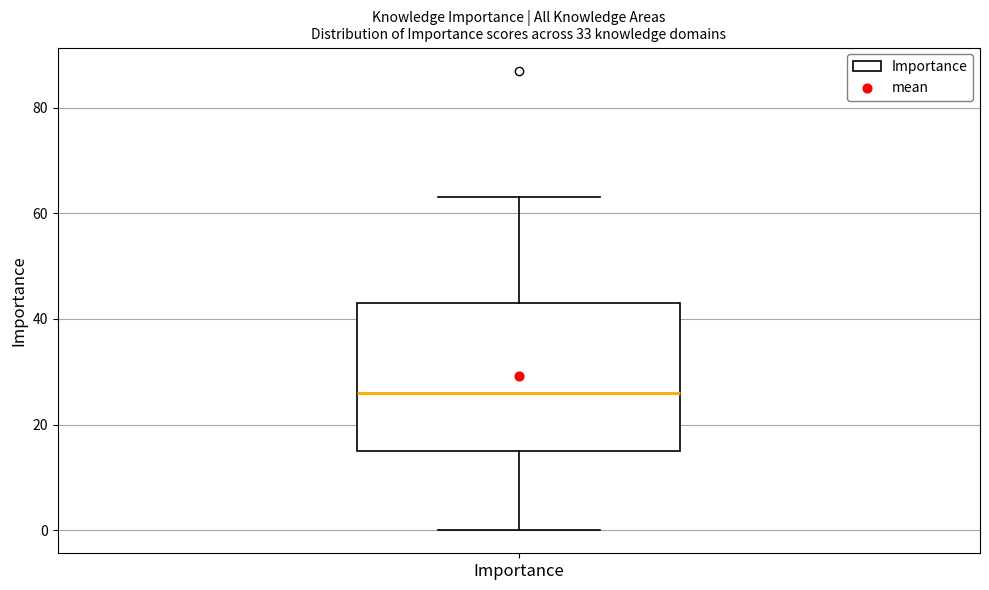

Read this box plot against the y-axis: the position of the median line, the range covered by the box, and the ends of both whiskers. The values are not printed on the chart, so give them approximately, as read against the axis.

median 26, box 16 to 44, whiskers 0 to 64